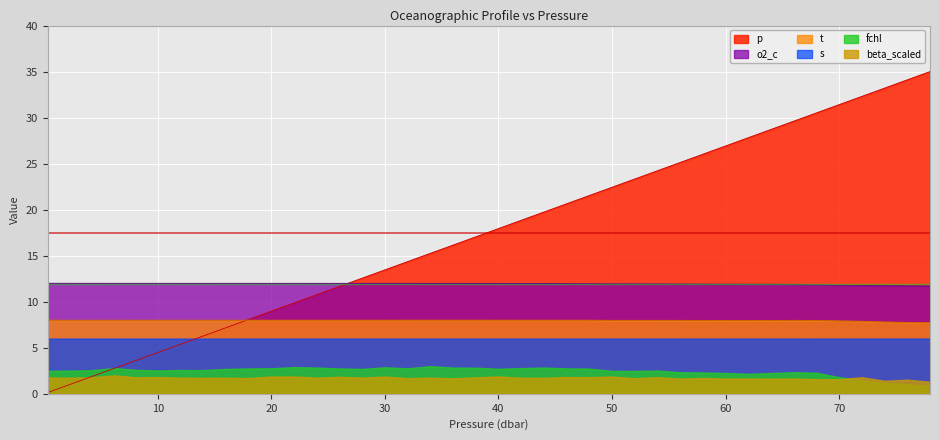

True or false: s has a value of 2.1 at 40.

False